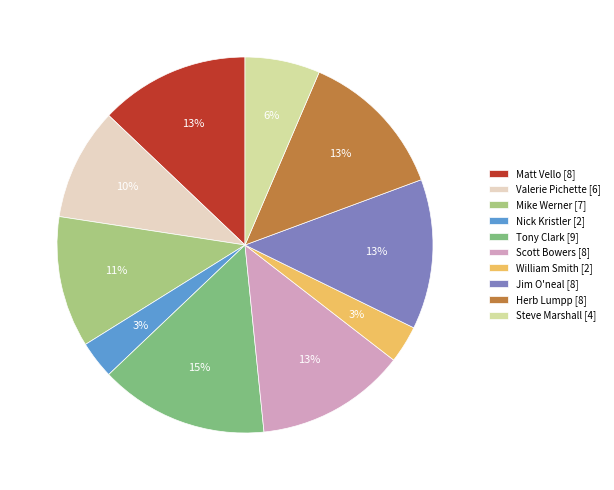

Is it true that William Smith is 8% of the pie?

False